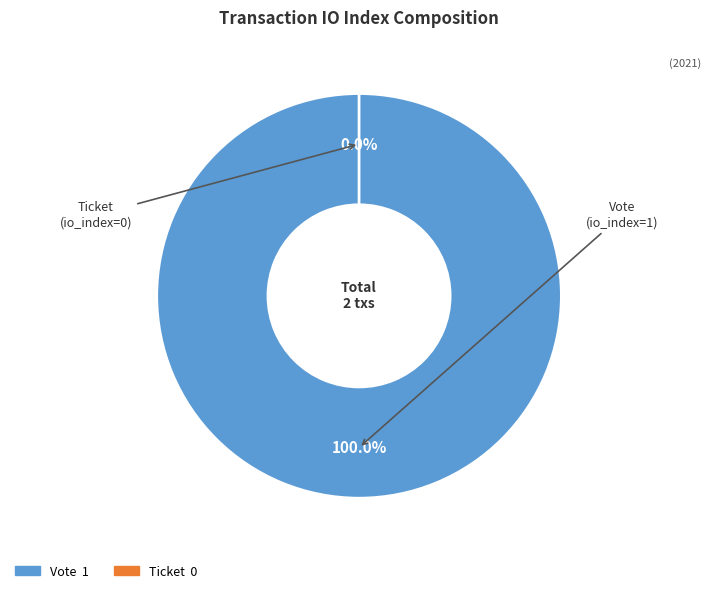

How many slices are in this pie chart?

2